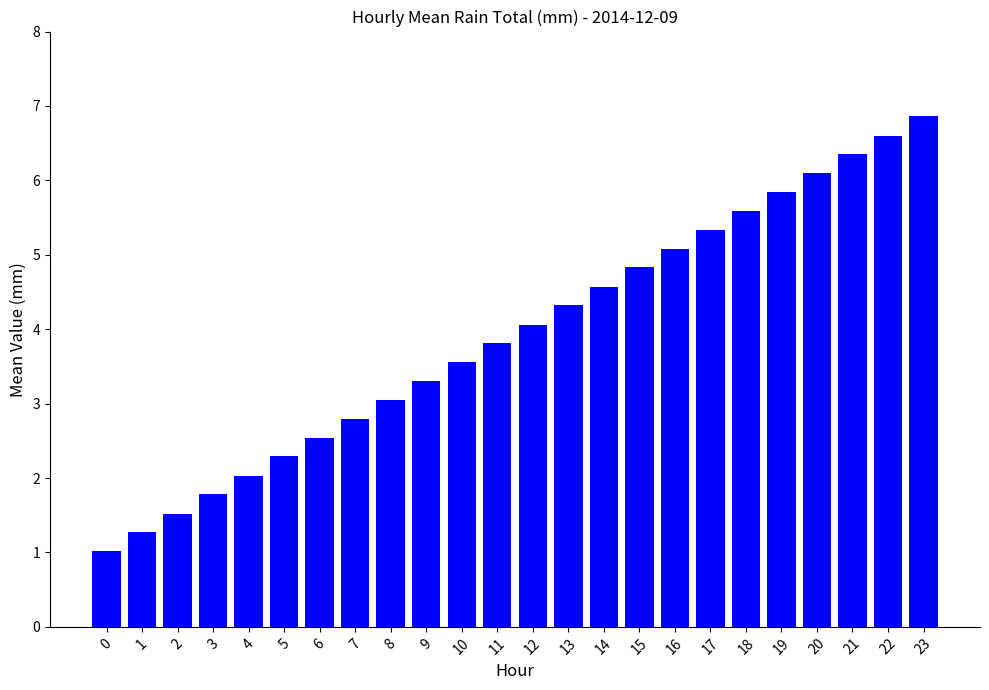

What is the sum of the values at 10 and 18?

9.2